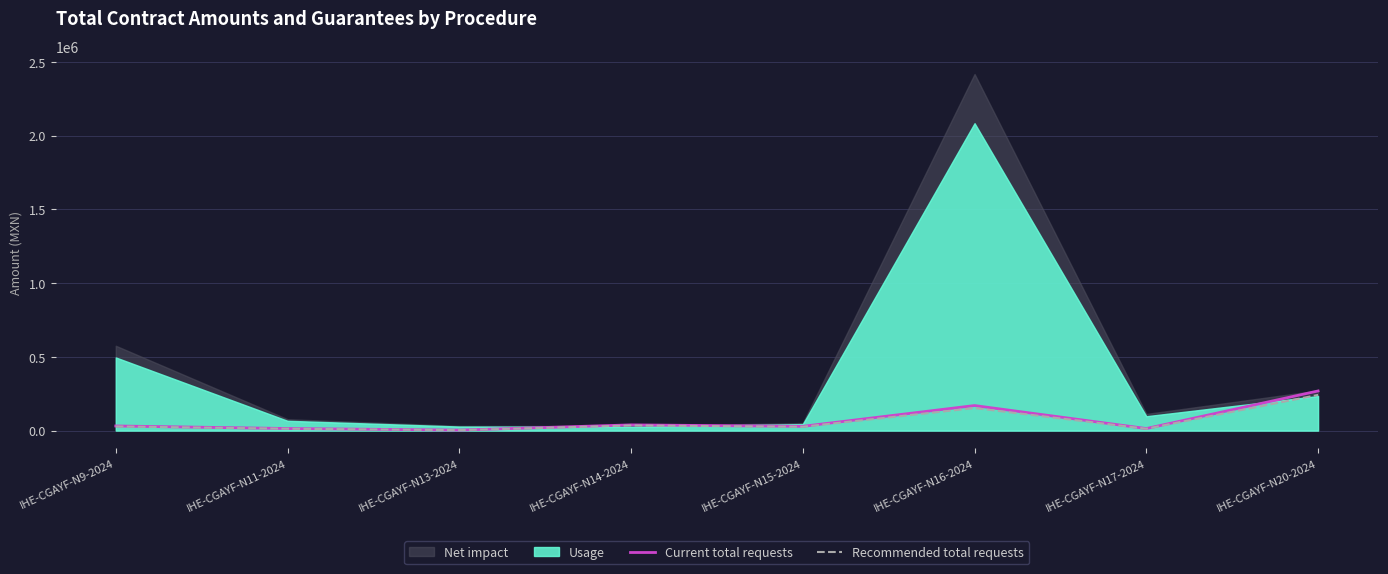

At which label does Recommended total requests reach its peak?

IHE-CGAYF-N20-2024